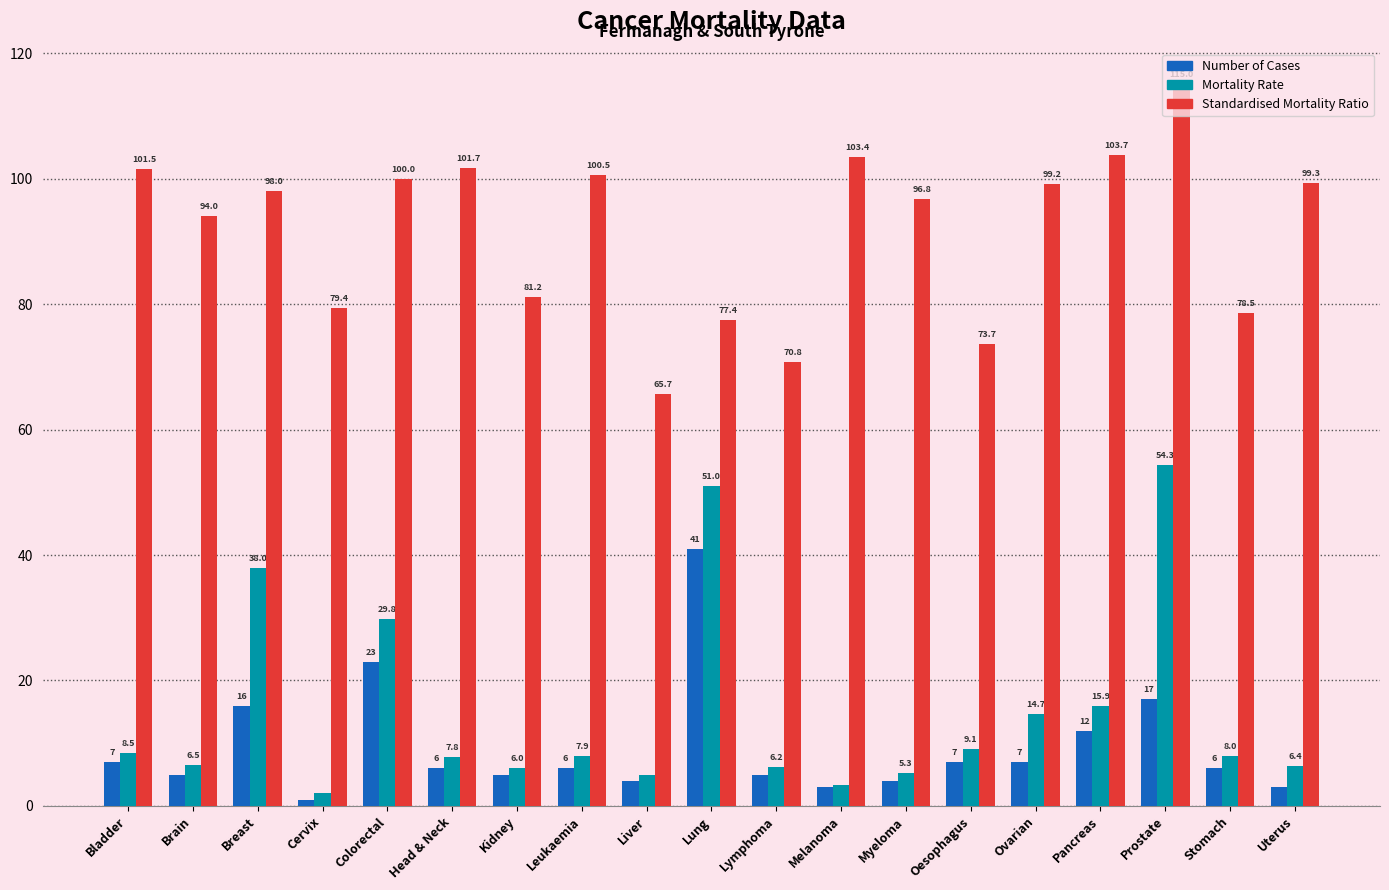

Where does the Standardised Mortality Ratio series first go above 98?

Bladder